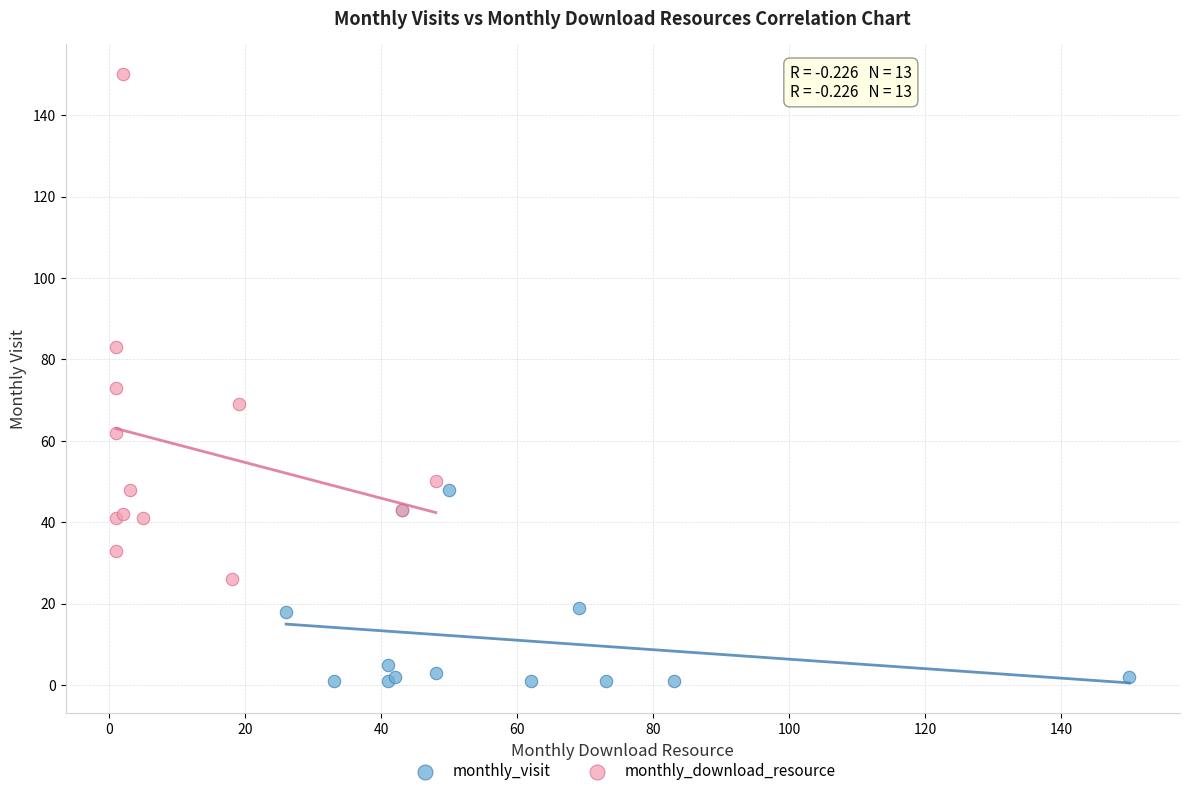

Which series reaches the minimum Y coordinate?

monthly_visit